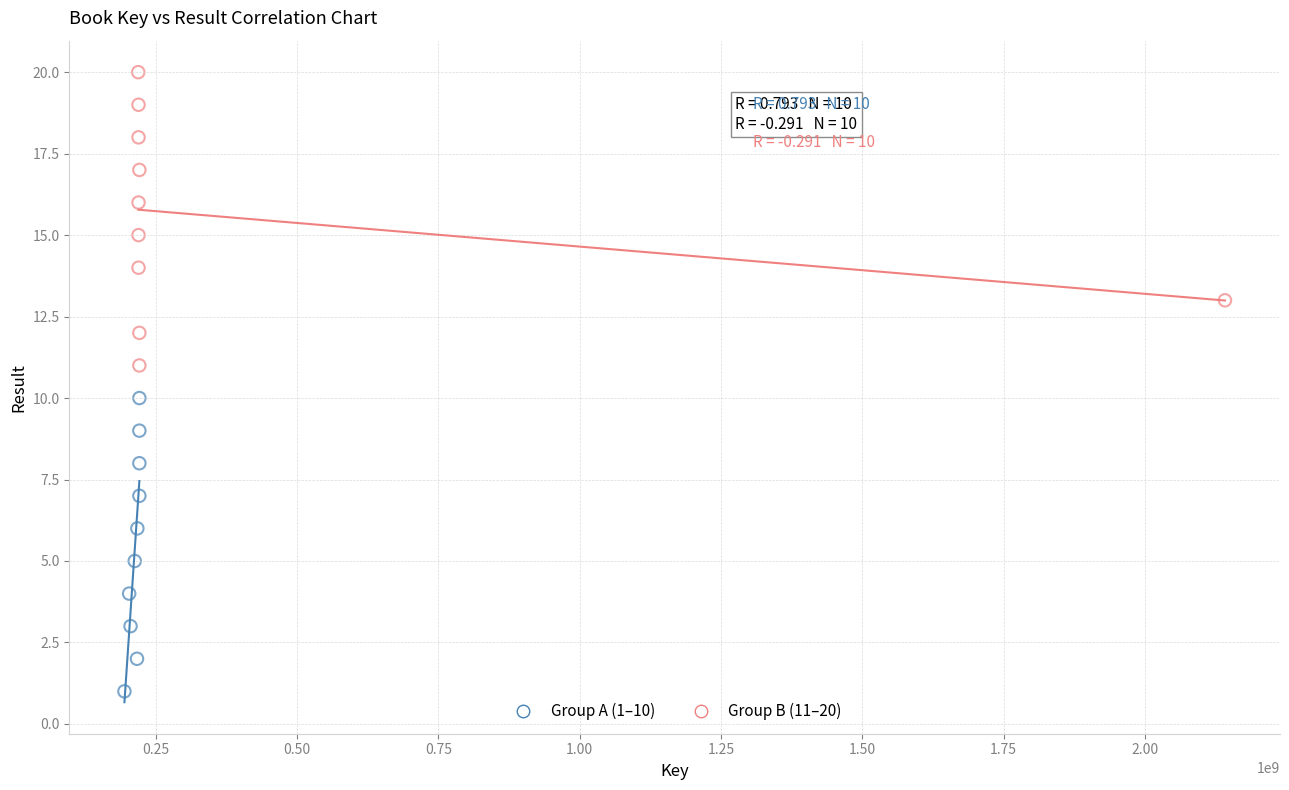

What are all the series names shown in the legend?

Group A (1–10), Group B (11–20)